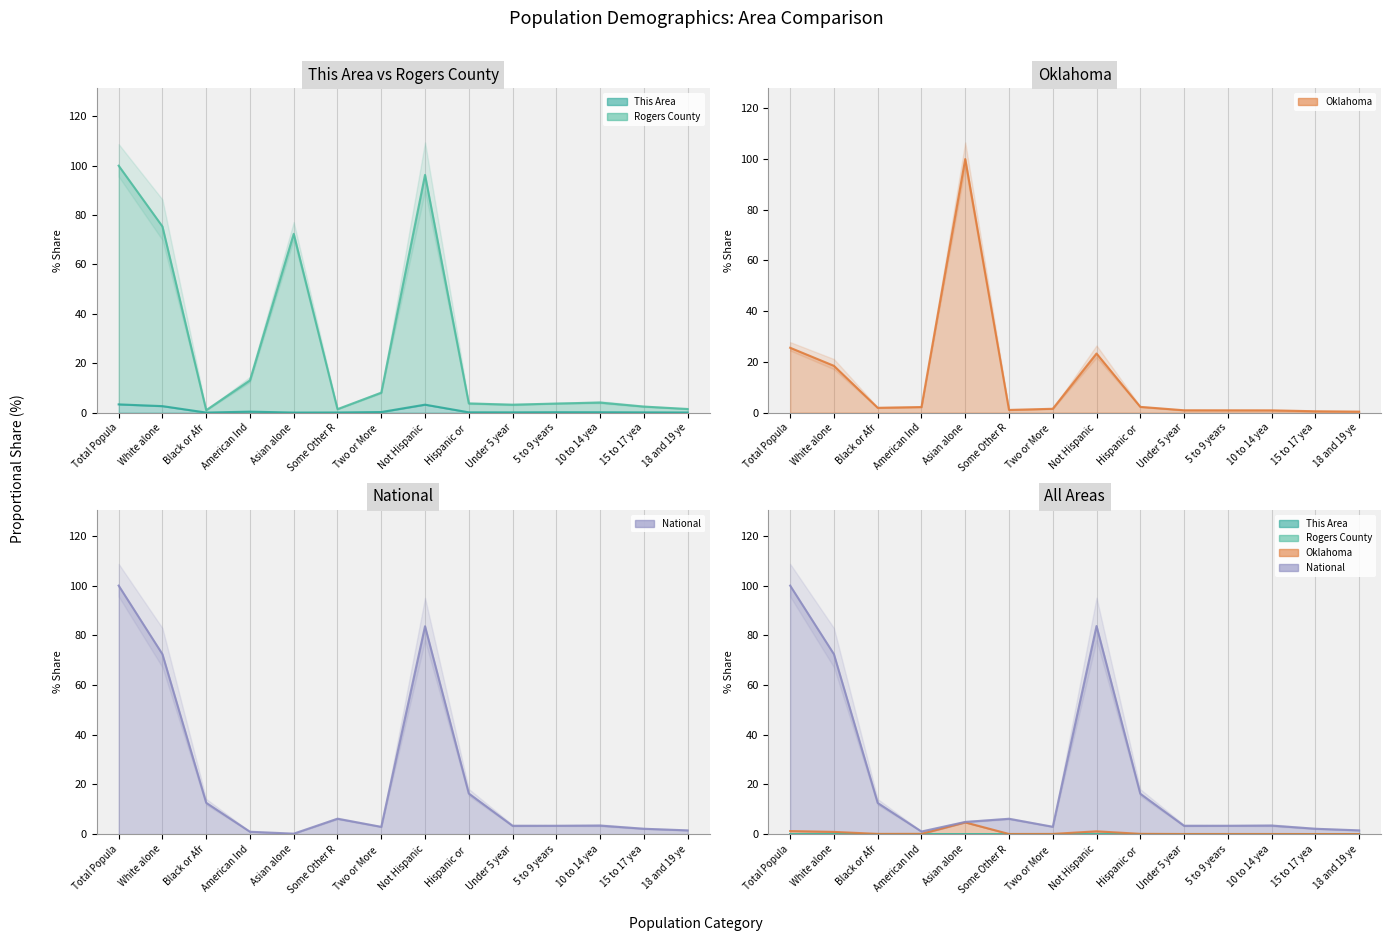

Which series ends up on top after the final intersection of National and Oklahoma?

National